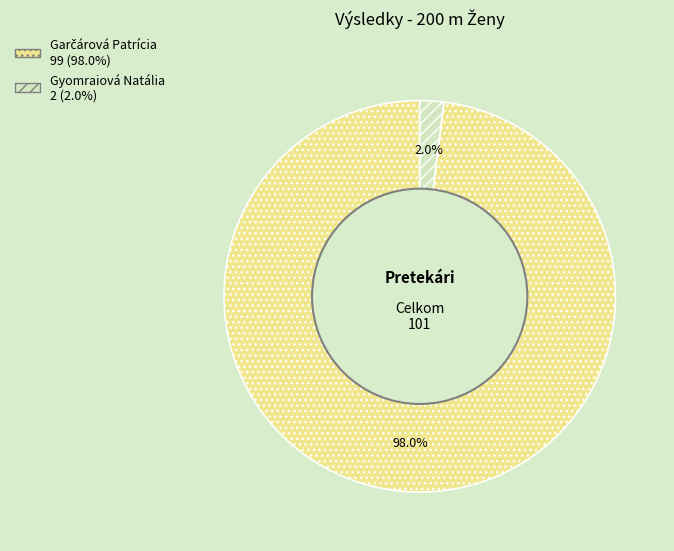

Is there any slice that represents more than half of the pie?

Yes